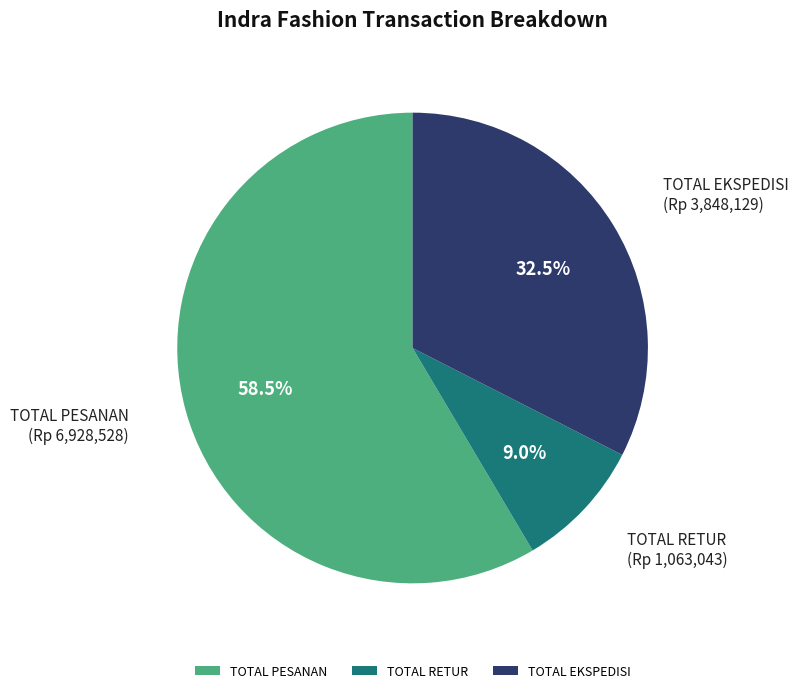

To the nearest percent, what is the difference between the largest and smallest slice percentages?

50%